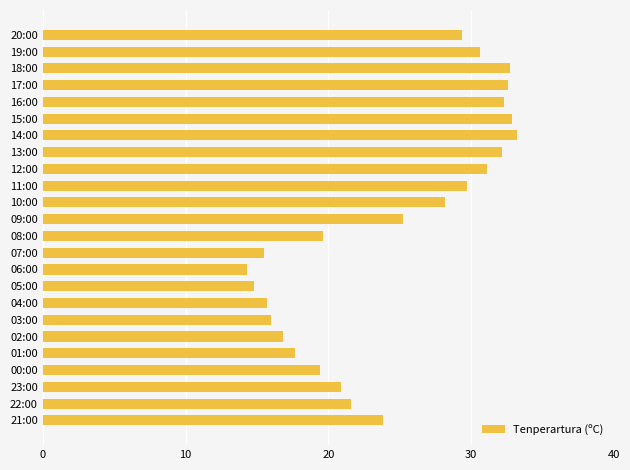

How many data points are less than 25?

12